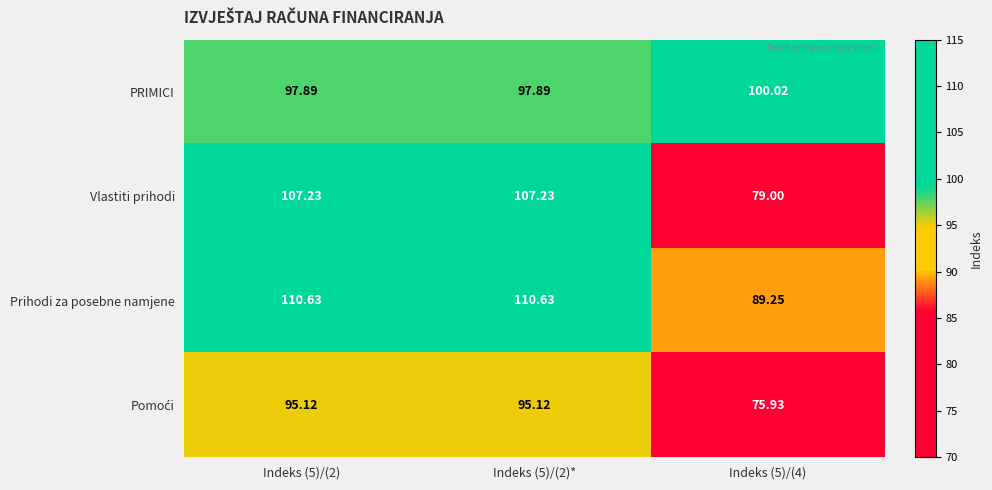

Which series has the largest range (max minus min)?

Vlastiti prihodi